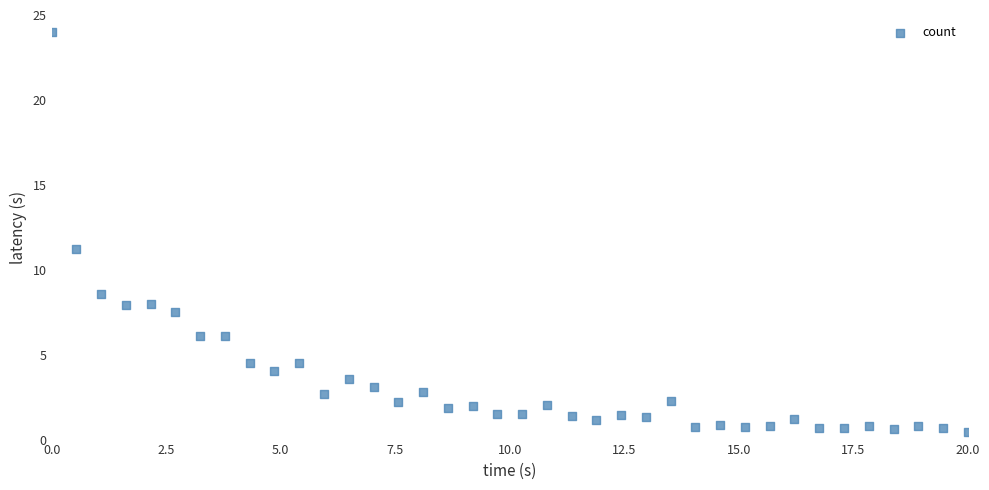

What is the range of Y values (max minus min)?

23.5